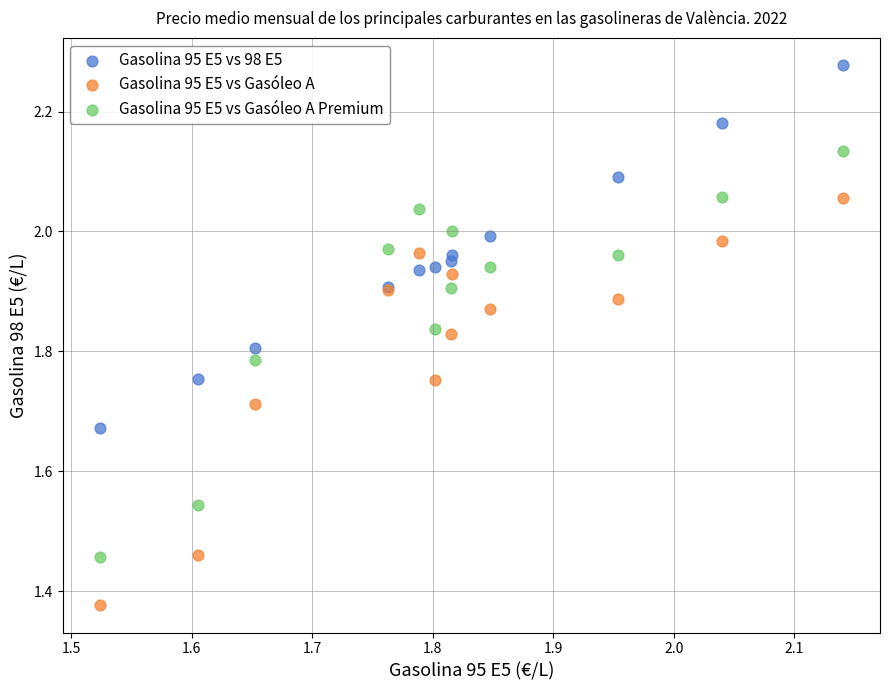

Which series reaches the maximum Y coordinate?

Gasolina 95 E5 vs 98 E5